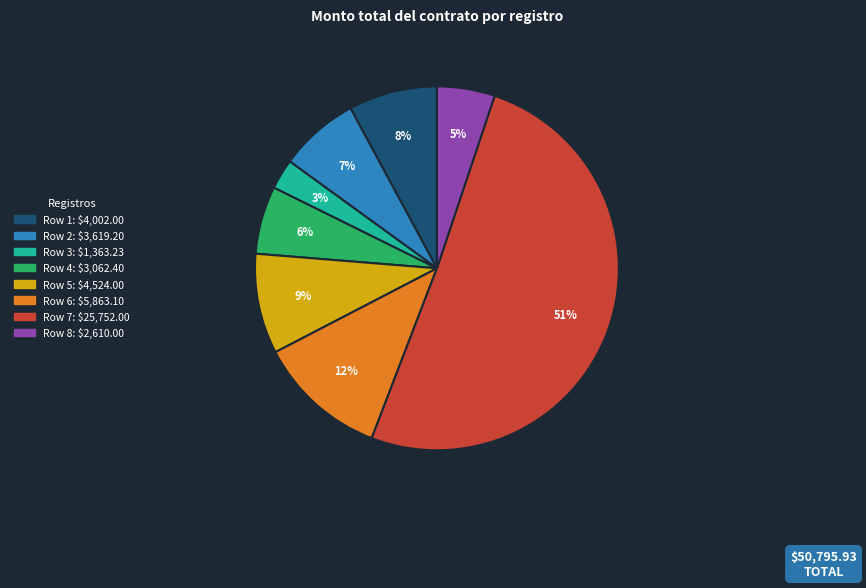

Which has a higher value, Row 7 or Row 4?

Row 7